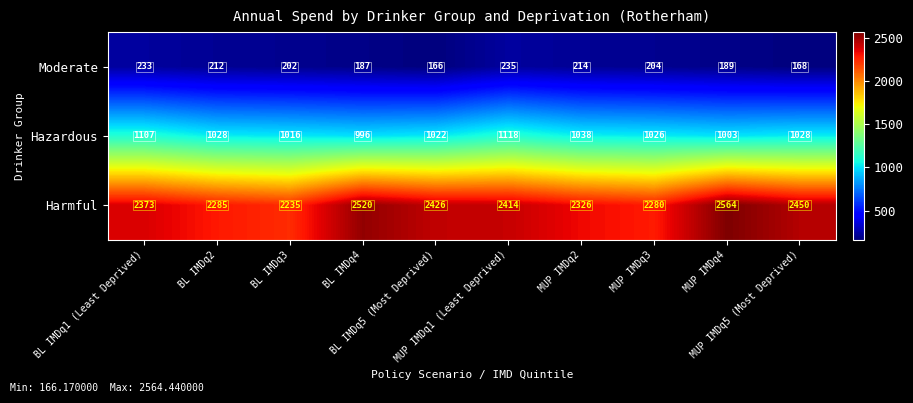

At BL IMDq3, list the series in order from smallest to largest.

Moderate, Hazardous, Harmful